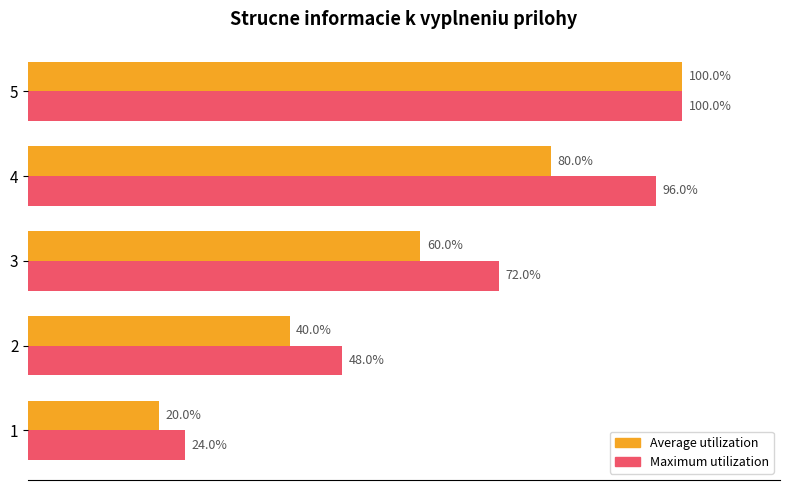

Between 2 and 5, which series saw the biggest shift?

Average utilization